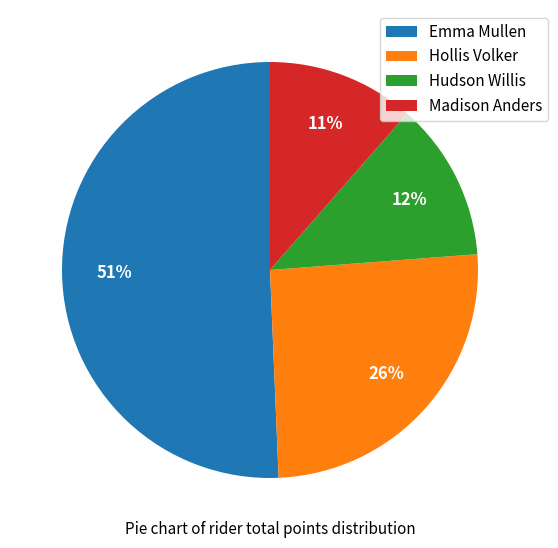

Is Madison Anders the majority of the pie?

No